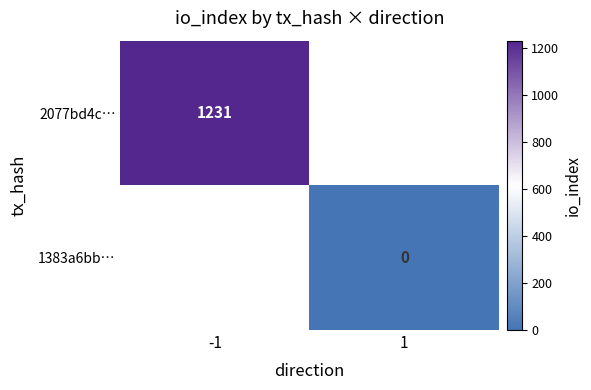

At which category does the chart reach its peak across all series?

-1